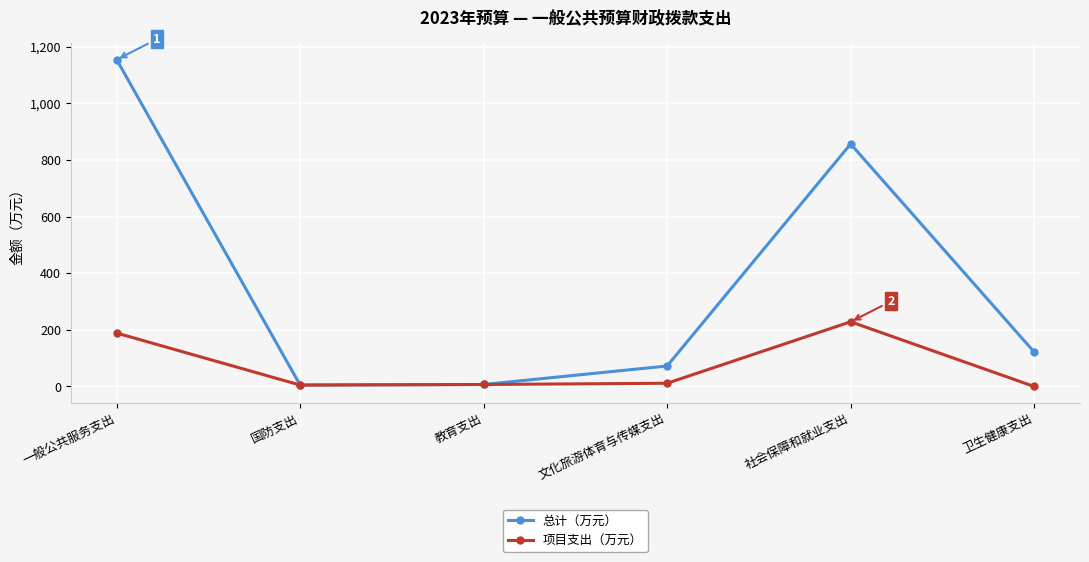

What is the difference between the 项目支出（万元） values at 国防支出 and 文化旅游体育与传媒支出?

6.4